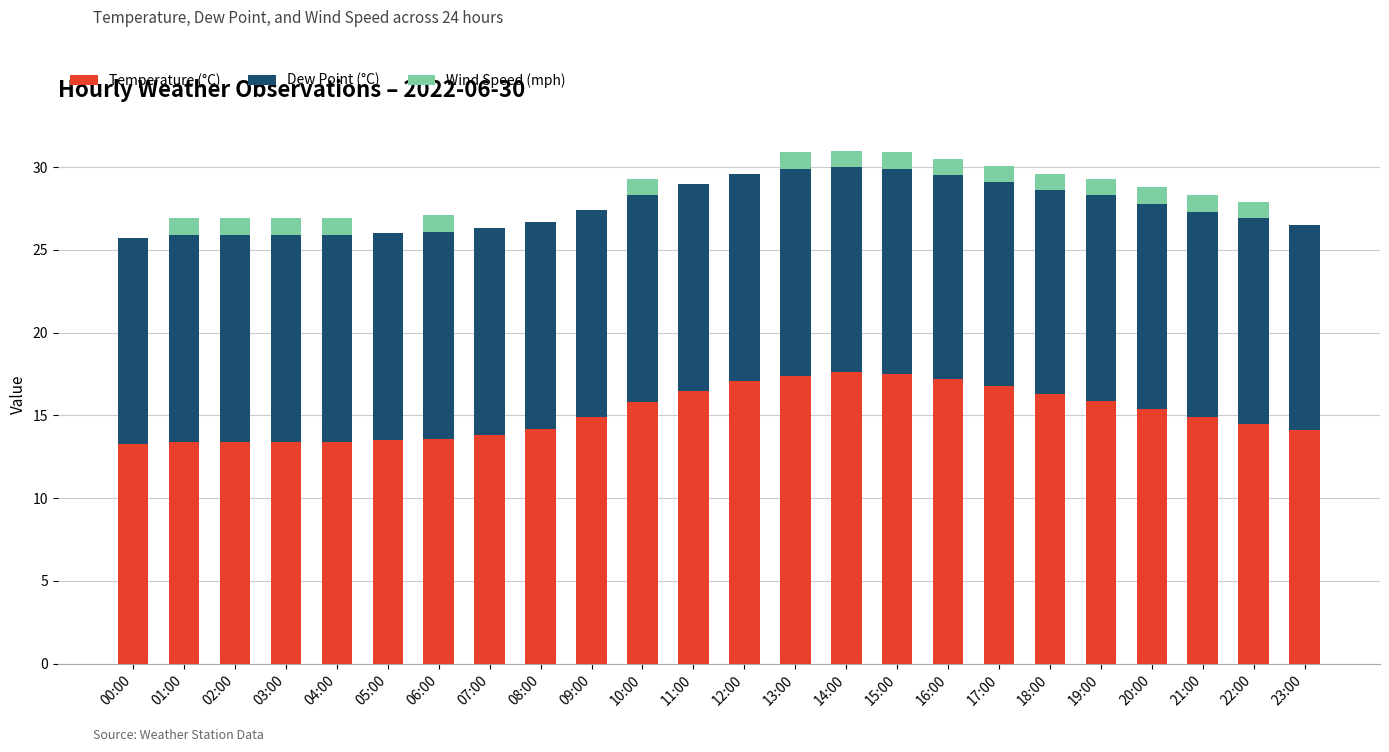

True or false: Temperature (°C) has a value of 9.6 at 07:00.

False